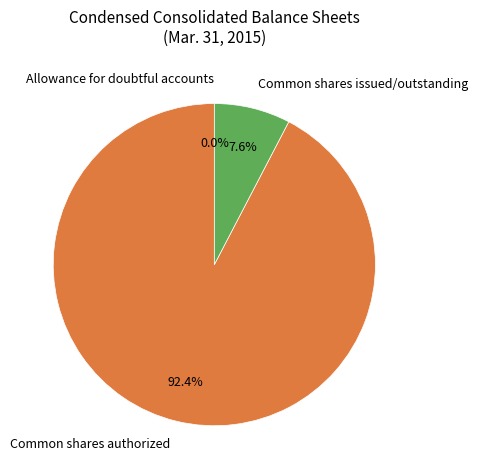

Which category has the biggest portion of the pie?

Common shares authorized